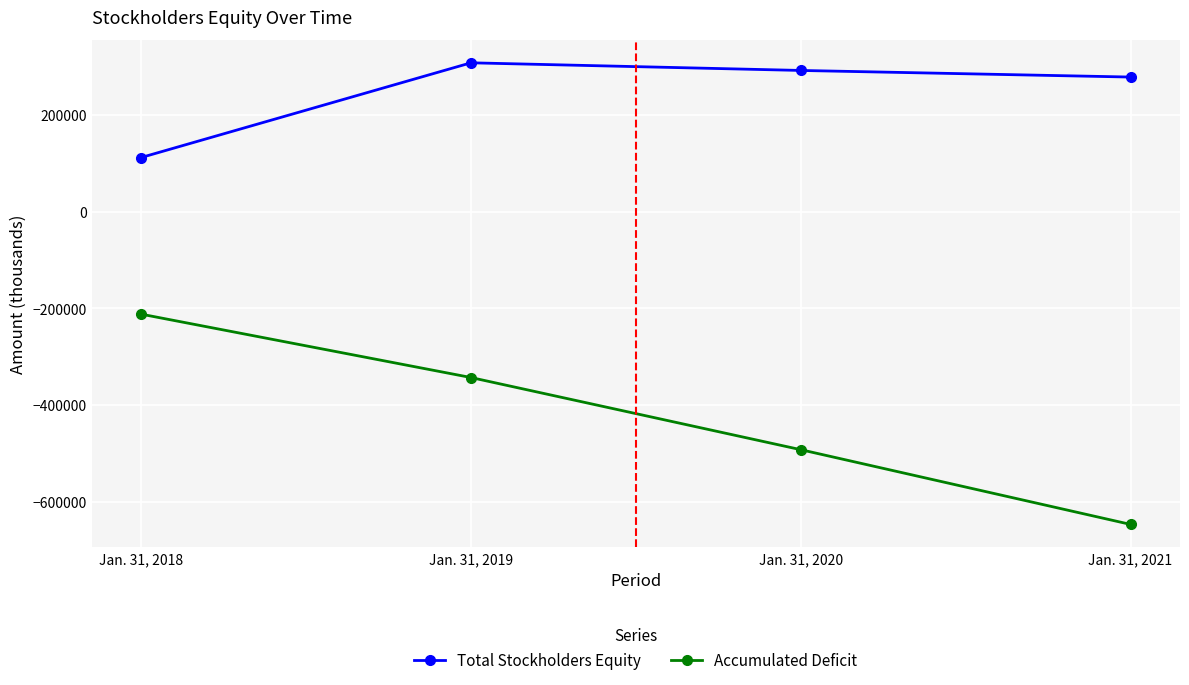

At which category is the sum across all series the highest?

Jan. 31, 2019